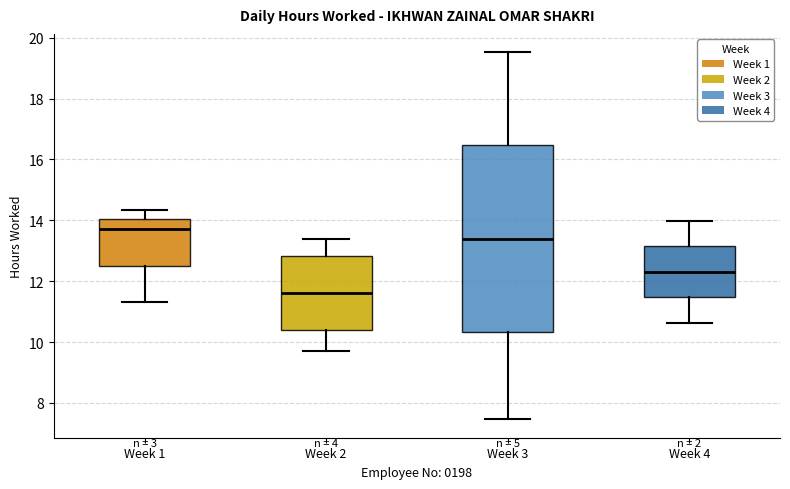

Which box's median line is the highest?

Week 1